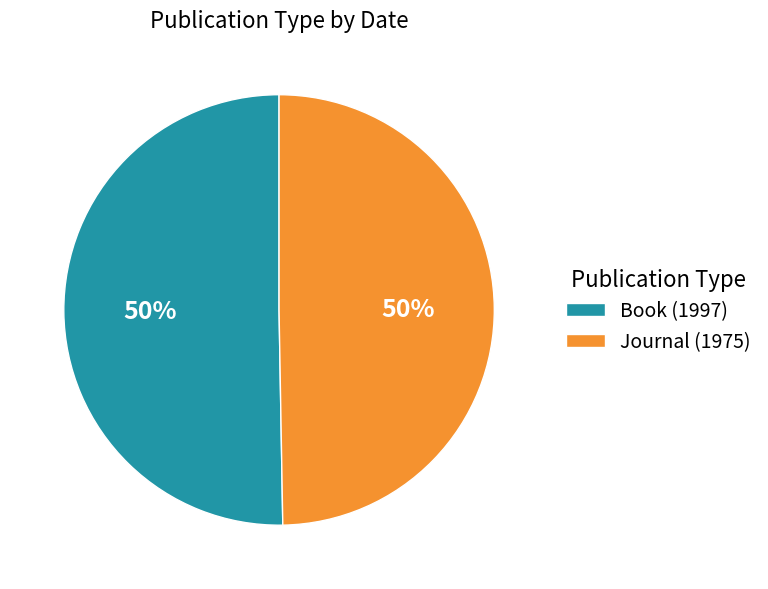

To the nearest percent, what is the combined percentage of Book (1997) and Journal (1975)?

100%